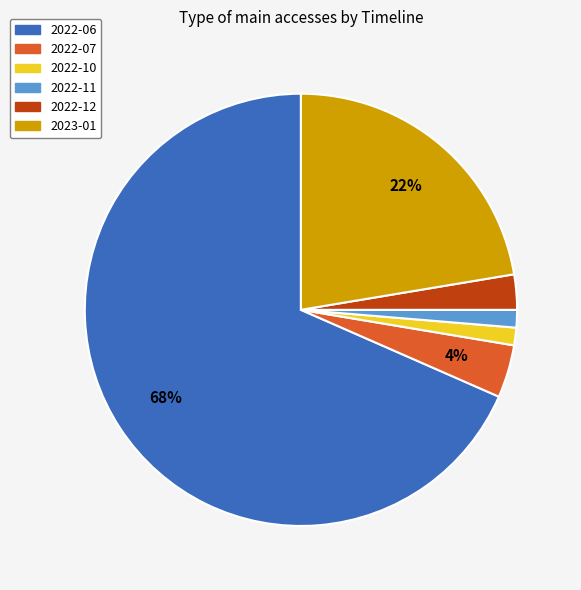

What is the ratio of the value at 2022-06 to the value at 2023-01?

3.1